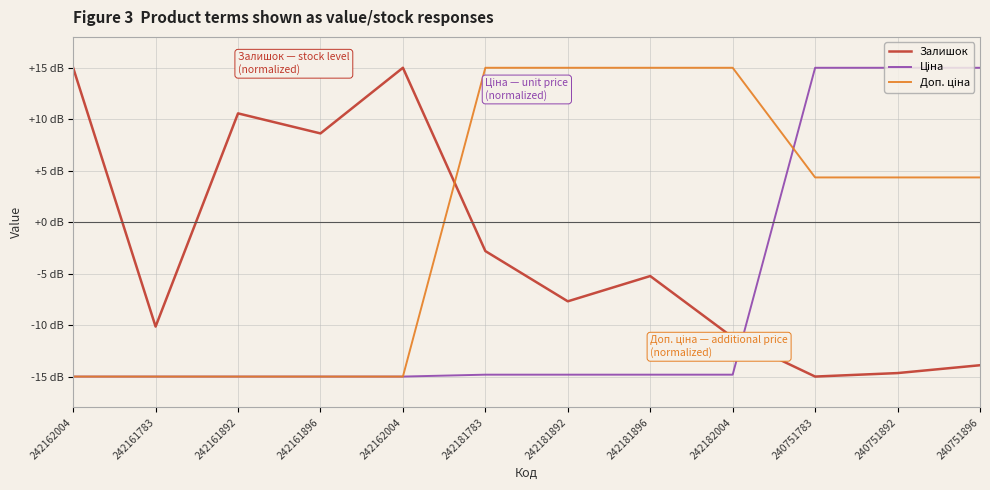

At how many categories does at least one series exceed 11?

9